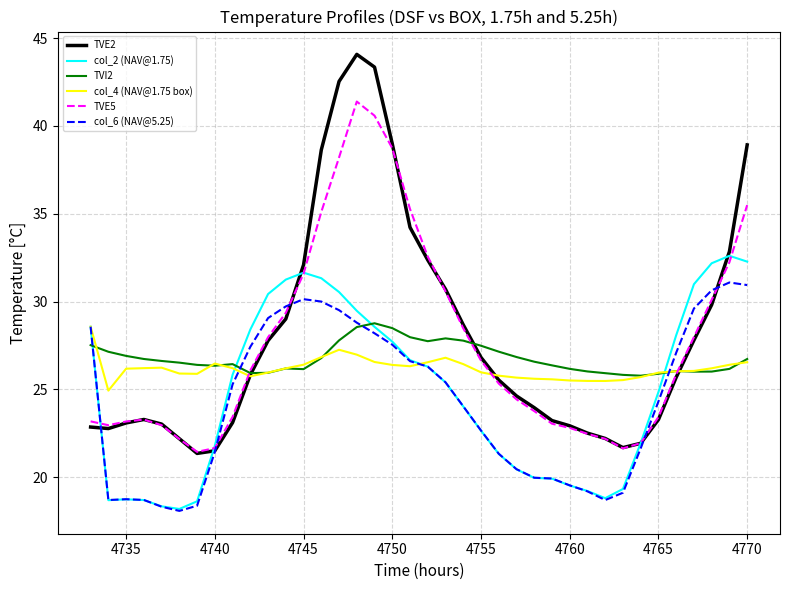

Which series has the widest spread of values?

TVE2